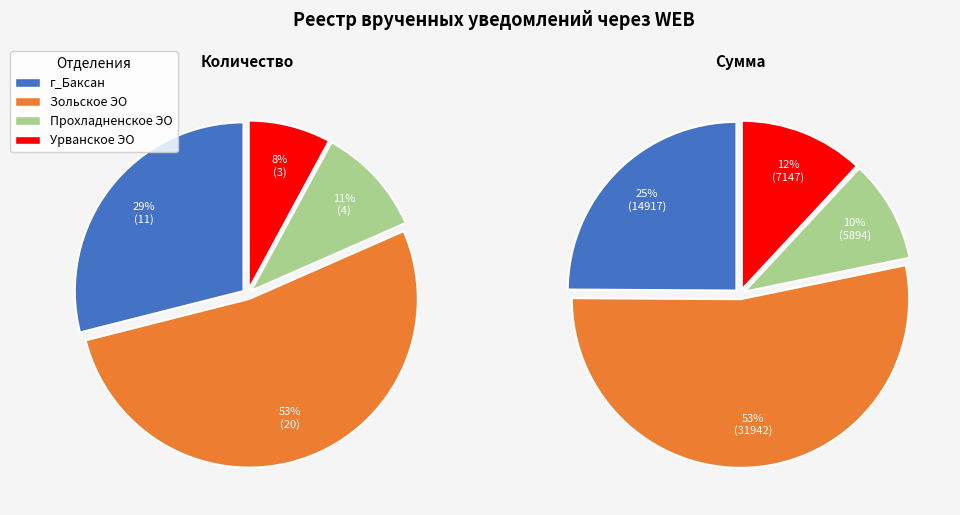

Which slice represents more than half of the pie?

Зольское ЭО